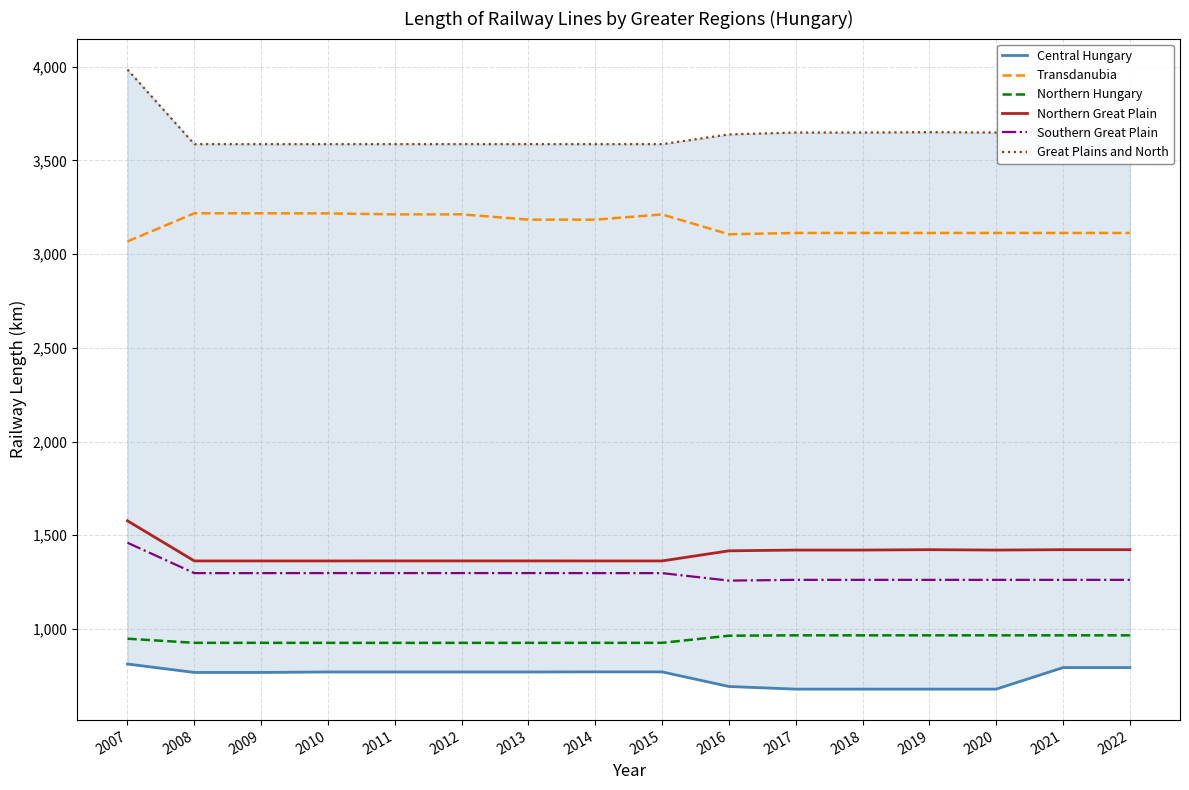

What value does the Central Hungary series have at 2020?

679.0